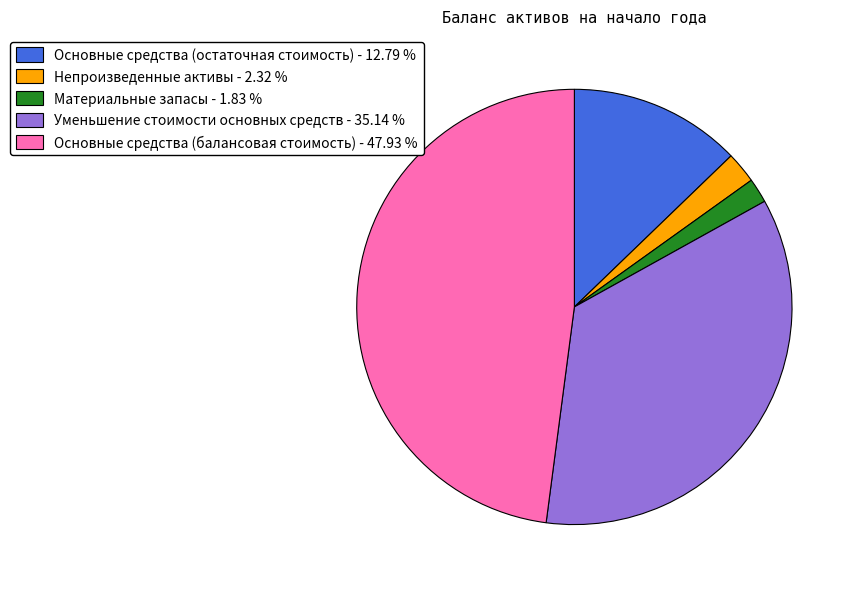

Approximately how many times larger is the value at Материальные запасы compared to Непроизведенные активы?

0.8